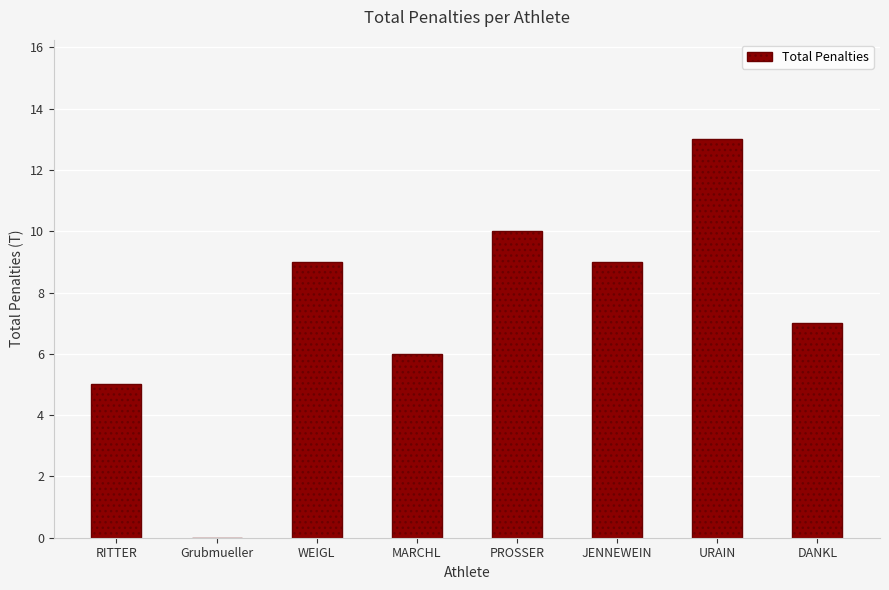

Reading right to left, extract all data points from this chart.

7	13	9	10	6	9	0	5